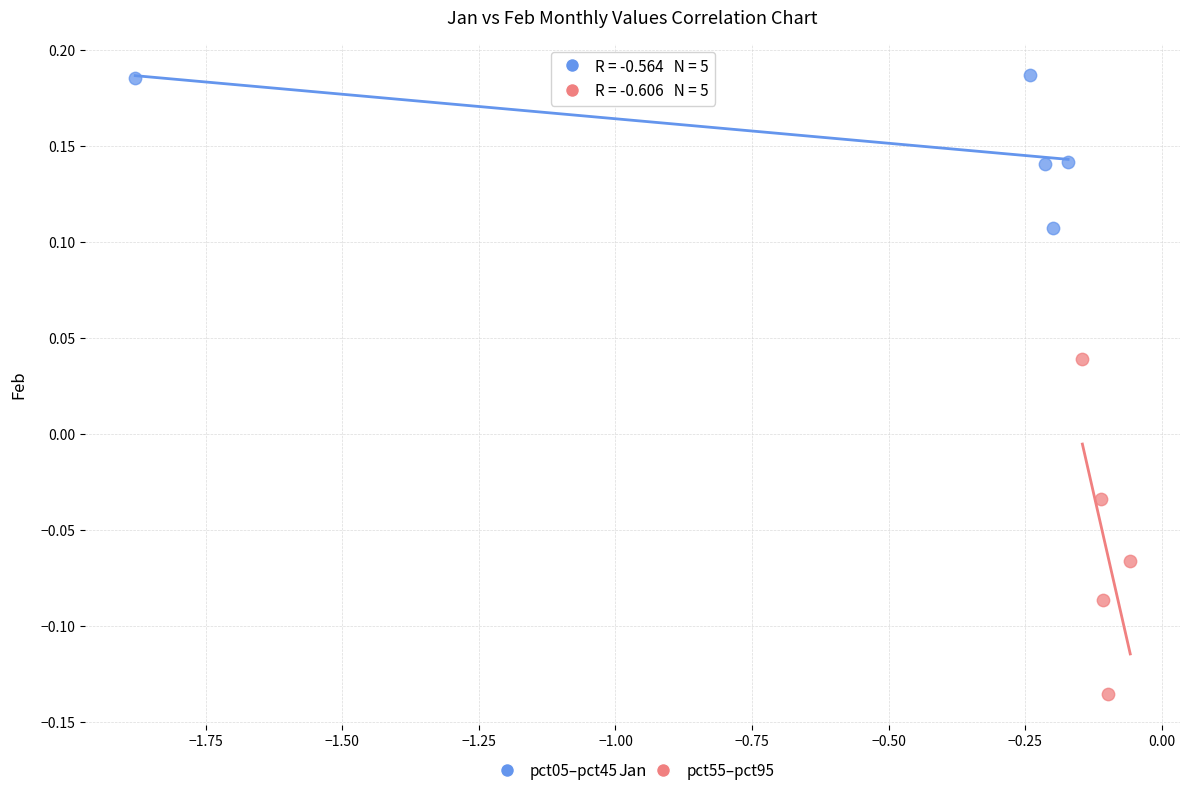

Which series reaches the maximum Y coordinate?

pct05–pct45